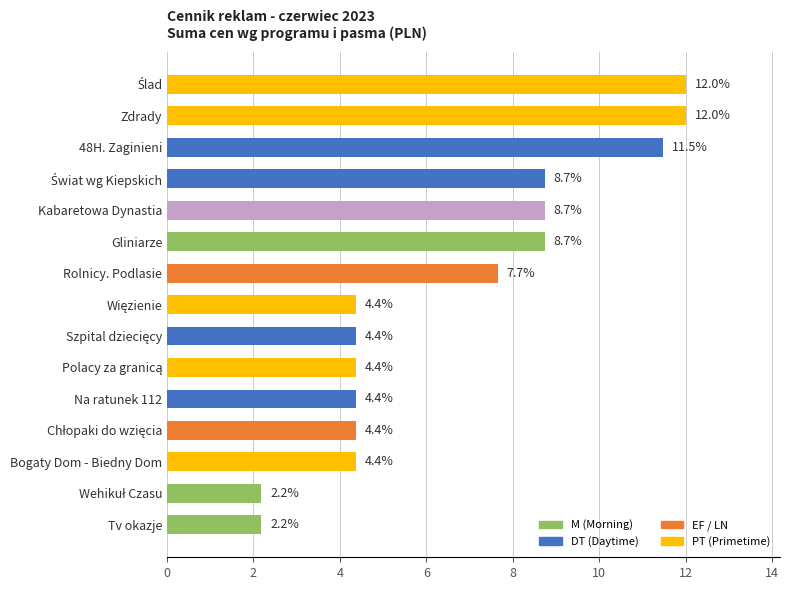

Reading top to bottom, what are all the values shown in this chart?

12.0	12.0	11.5	8.7	8.7	8.7	7.7	4.4	4.4	4.4	4.4	4.4	4.4	2.2	2.2